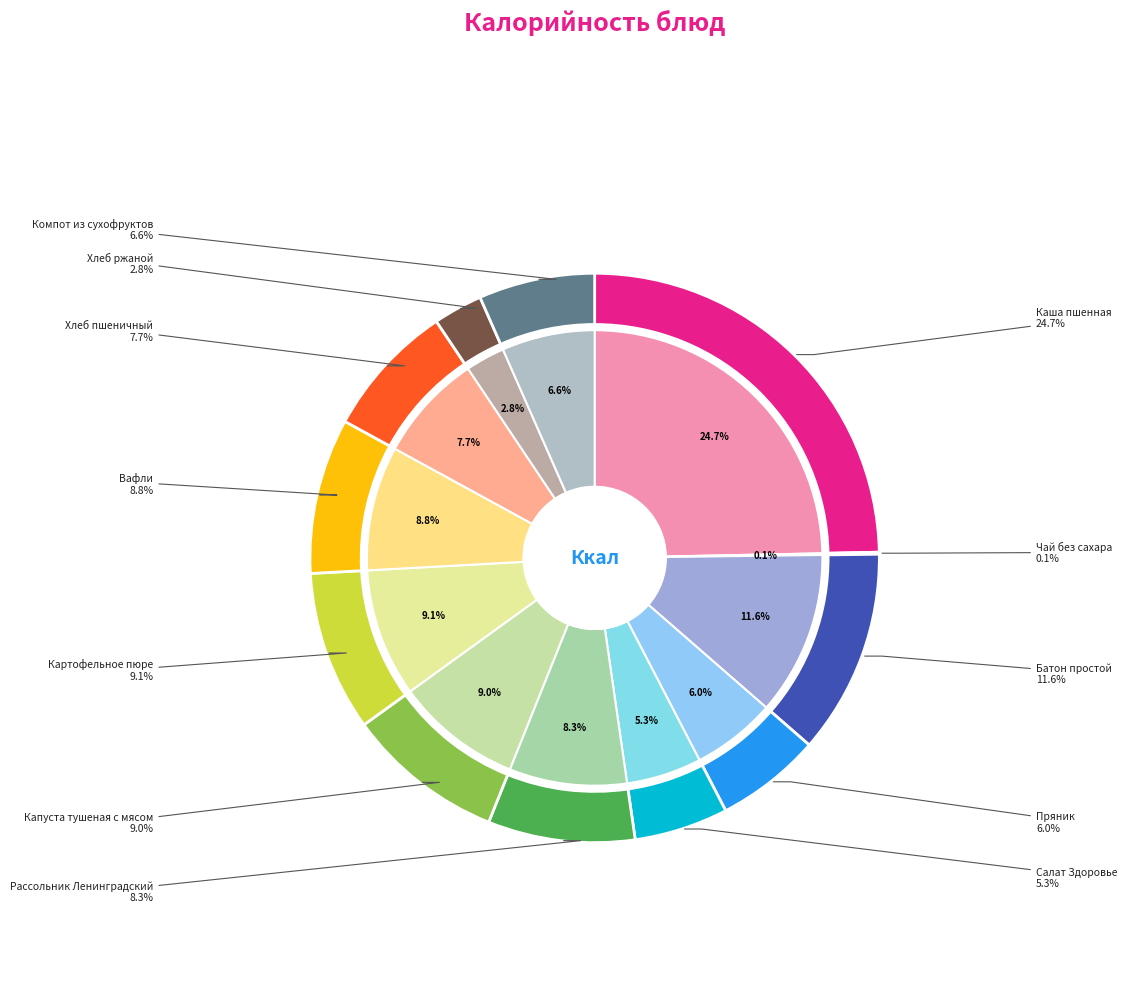

What is the ratio of the value at Хлеб пшеничный to the value at Пряник?

1.3